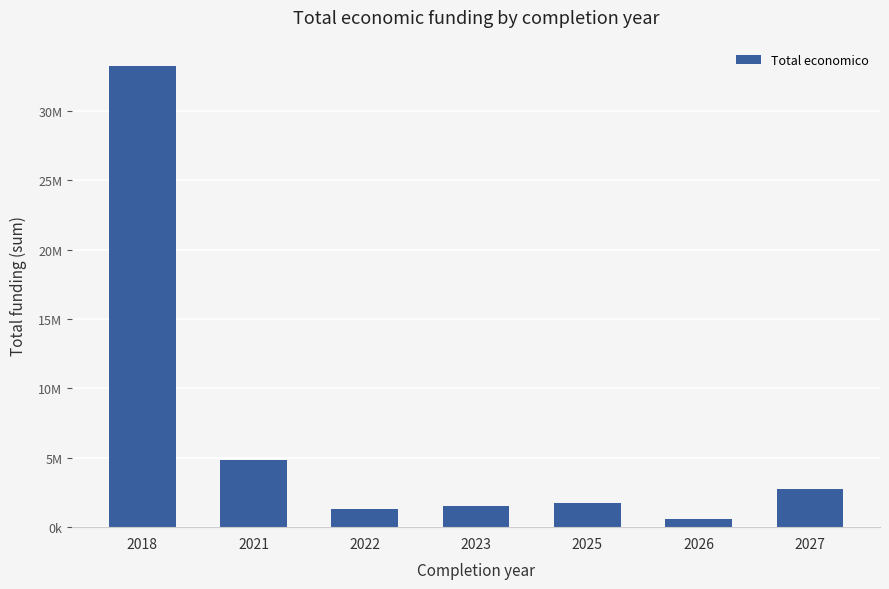

What is the change in value from 2025 to 2027?

+994550